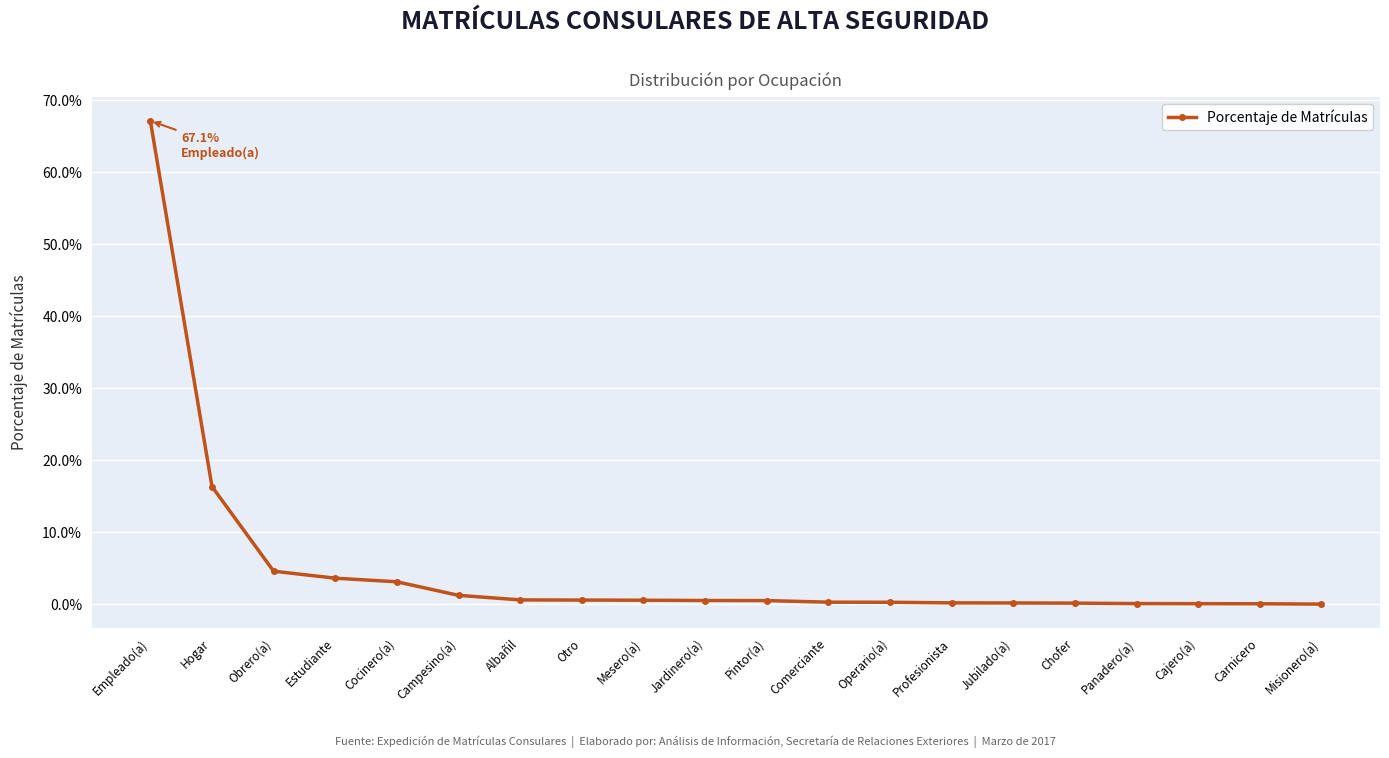

Reading left to right, extract all data points from this chart.

0.7	0.2	0.0	0.0	0.0	0.0	0.0	0.0	0.0	0.0	0.0	0.0	0.0	0.0	0.0	0.0	0.0	0.0	0.0	0.0